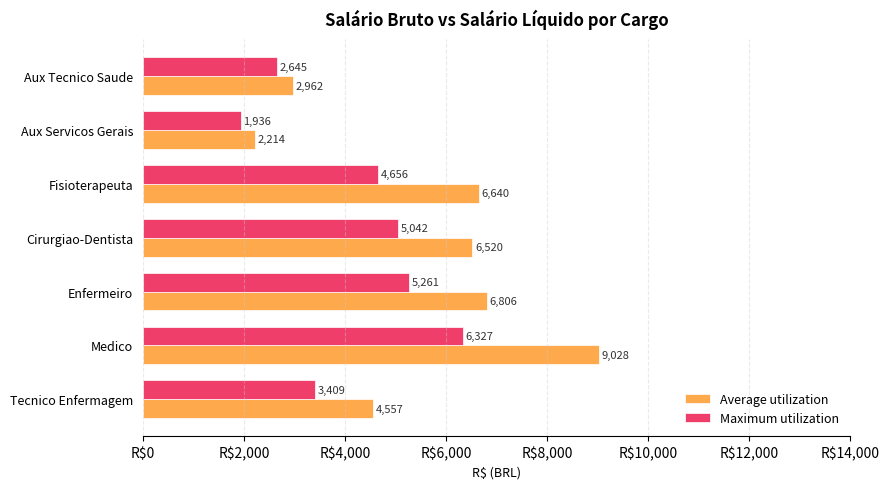

Which series has the widest spread of values?

Average utilization